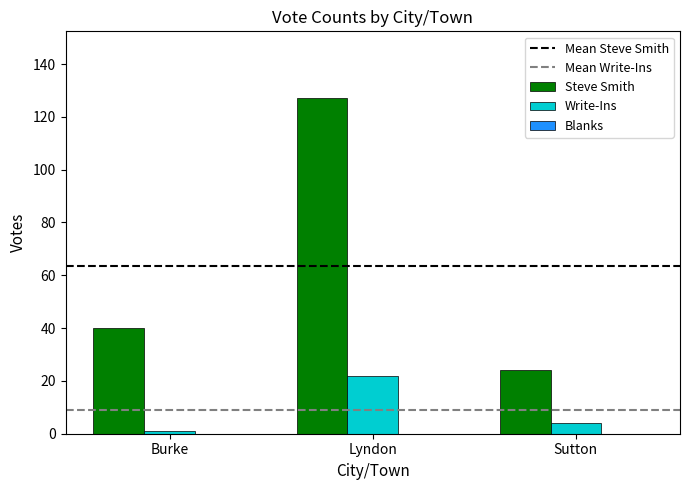

How many bars are there in each group?

2